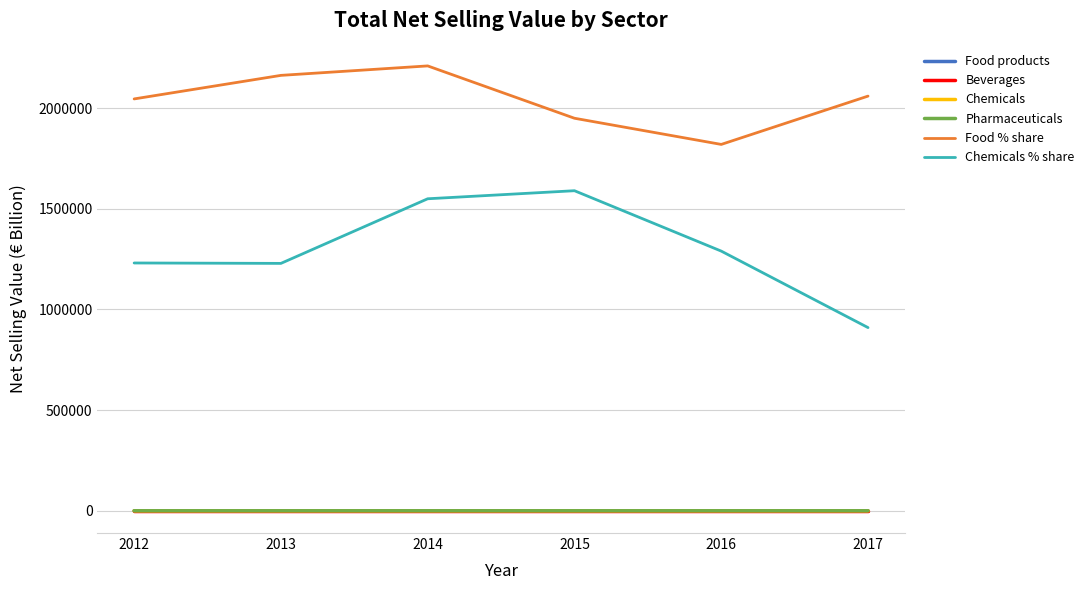

True or false: Pharmaceuticals and Food % share cross at least once.

False